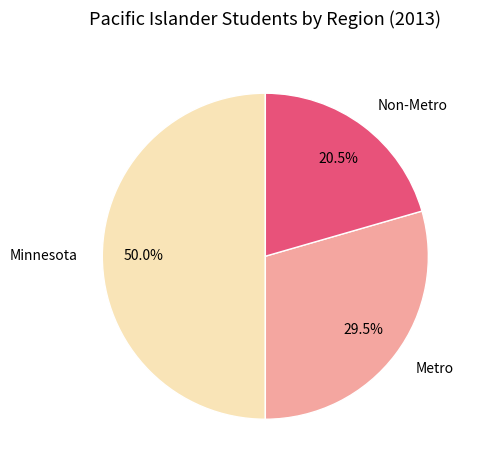

What is the total percentage of Metro and Non-Metro?

50.0%